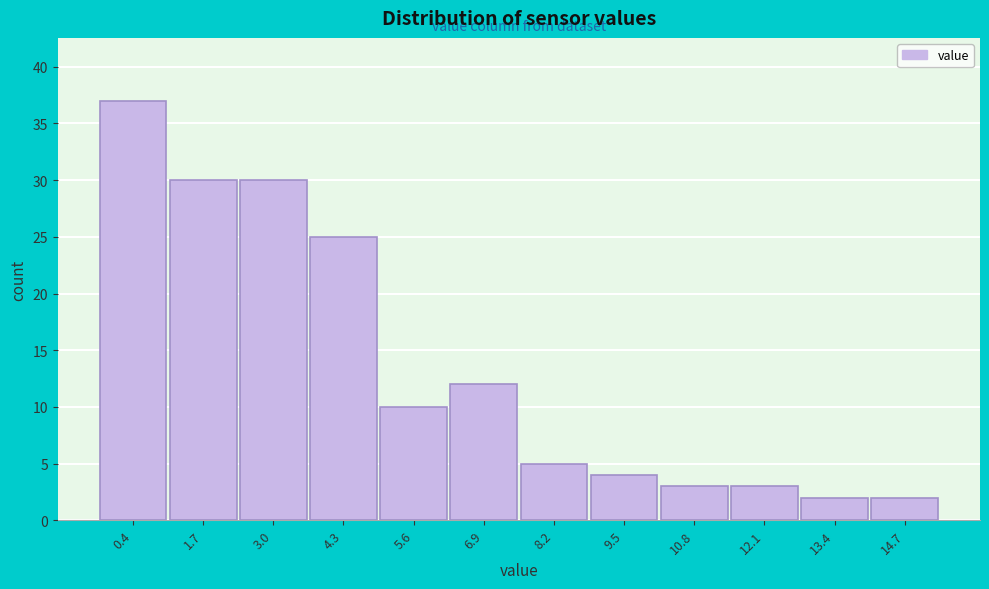

Reading left to right, list all the values displayed in this chart.

37	30	30	25	10	12	5	4	3	3	2	2